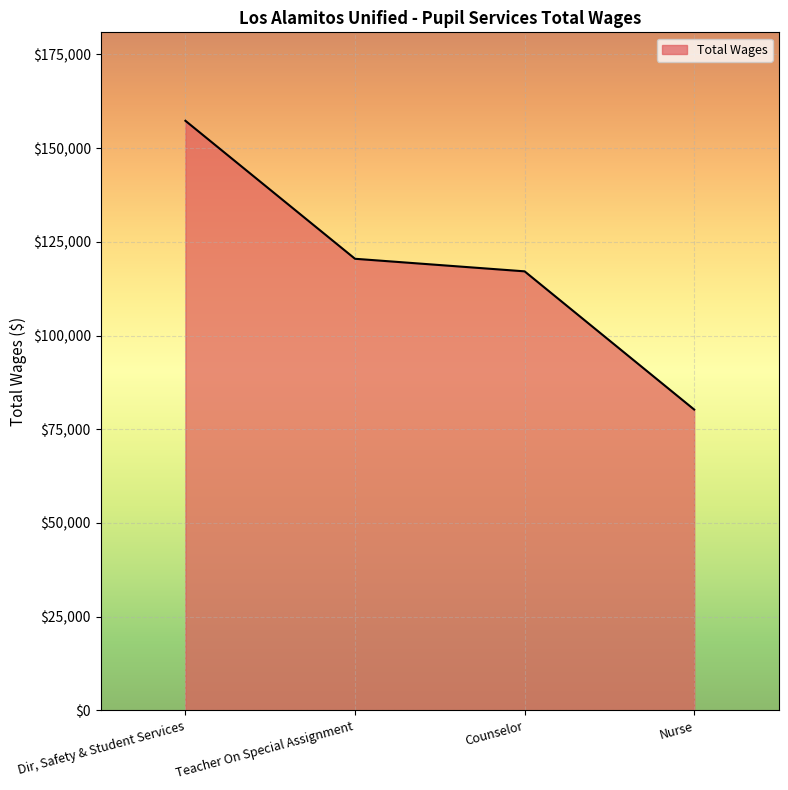

What is the change in value from Teacher On Special Assignment to Nurse?

-40219